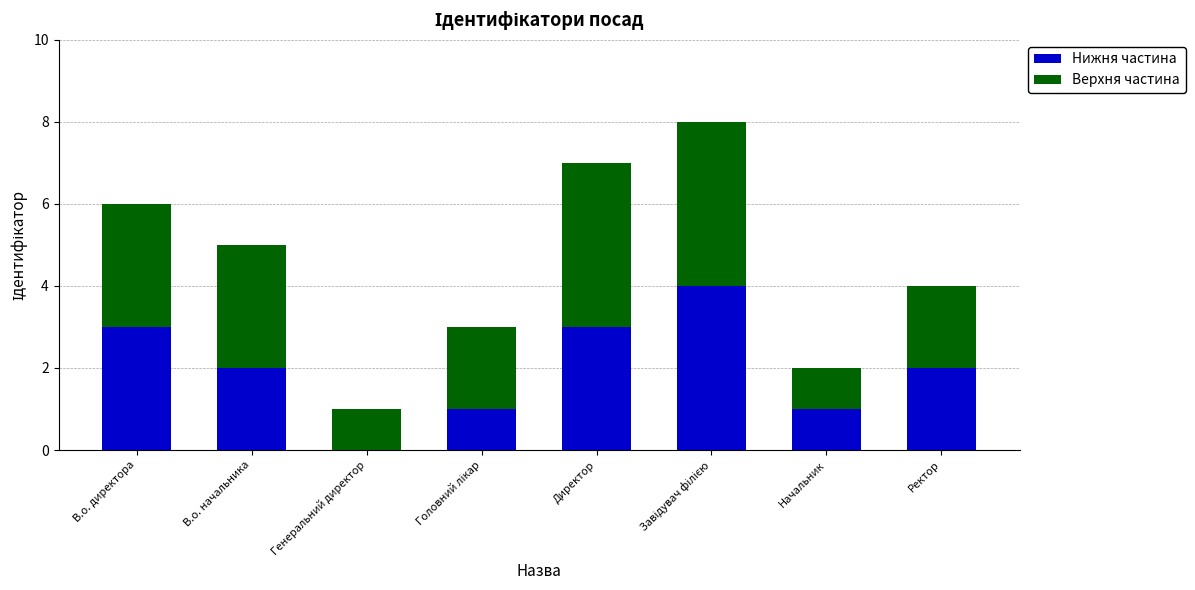

What is the maximum value for Нижня частина?

4